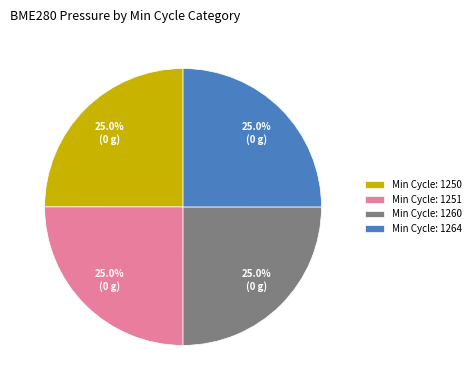

What percentage do Min Cycle: 1264 and Min Cycle: 1250 together represent?

50.0%